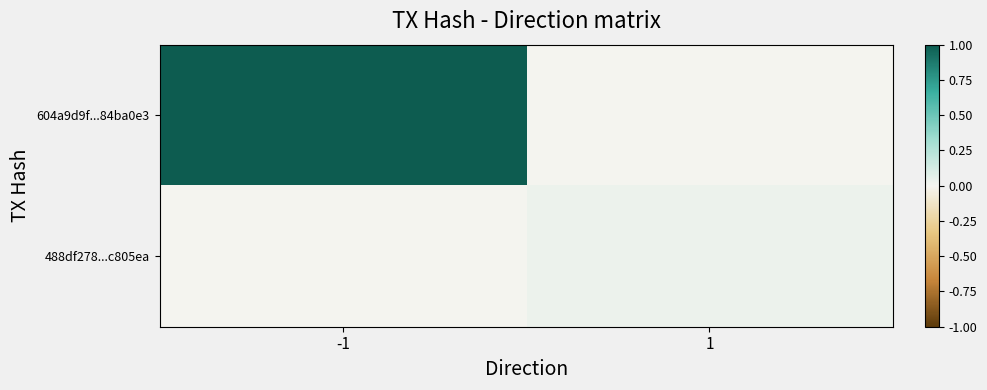

At how many categories does at least one series exceed 0?

2